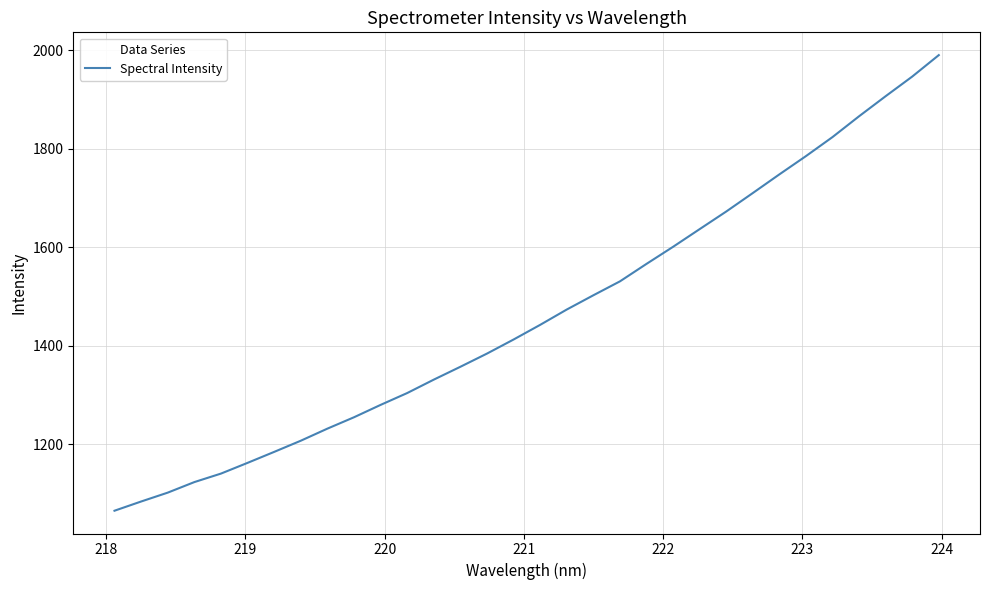

What is the greatest value displayed?

1990.2